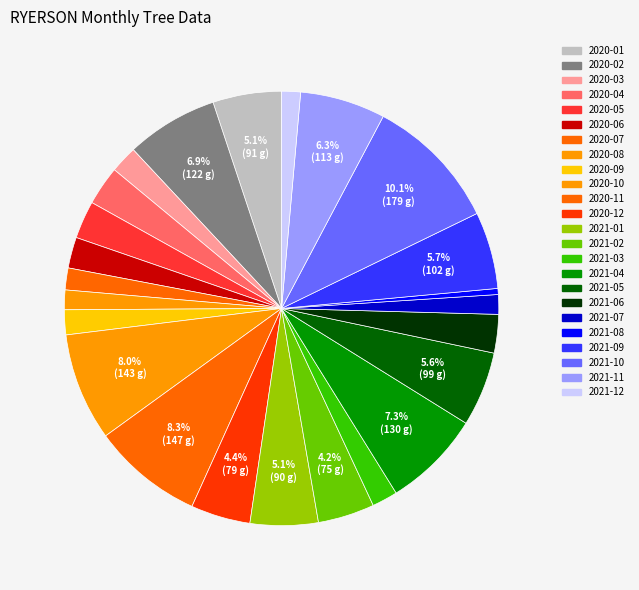

To the nearest percent, what is the average slice percentage?

4%